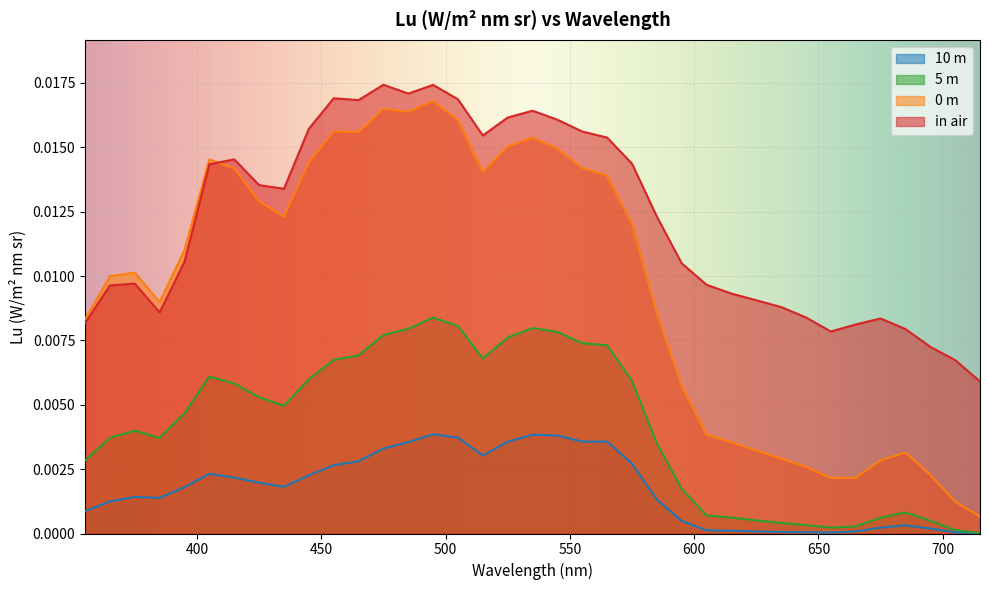

Reading left to right, list all the values displayed in this chart.

in air: 355=0.0	365=0.0	375=0.0	385=0.0	395=0.0	405=0.0	415=0.0	425=0.0	435=0.0	445=0.0	455=0.0	465=0.0	475=0.0	485=0.0	495=0.0	505=0.0	515=0.0	525=0.0	535=0.0	545=0.0	555=0.0	565=0.0	575=0.0	585=0.0	595=0.0	605=0.0	615=0.0	625=0.0	635=0.0	645=0.0	655=0.0	665=0.0	675=0.0	685=0.0	695=0.0	705=0.0	715=0.0
0 m: 355=0.0	365=0.0	375=0.0	385=0.0	395=0.0	405=0.0	415=0.0	425=0.0	435=0.0	445=0.0	455=0.0	465=0.0	475=0.0	485=0.0	495=0.0	505=0.0	515=0.0	525=0.0	535=0.0	545=0.0	555=0.0	565=0.0	575=0.0	585=0.0	595=0.0	605=0.0	615=0.0	625=0.0	635=0.0	645=0.0	655=0.0	665=0.0	675=0.0	685=0.0	695=0.0	705=0.0	715=0.0
5 m: 355=0.0	365=0.0	375=0.0	385=0.0	395=0.0	405=0.0	415=0.0	425=0.0	435=0.0	445=0.0	455=0.0	465=0.0	475=0.0	485=0.0	495=0.0	505=0.0	515=0.0	525=0.0	535=0.0	545=0.0	555=0.0	565=0.0	575=0.0	585=0.0	595=0.0	605=0.0	615=0.0	625=0.0	635=0.0	645=0.0	655=0.0	665=0.0	675=0.0	685=0.0	695=0.0	705=0.0	715=0.0
10 m: 355=0.0	365=0.0	375=0.0	385=0.0	395=0.0	405=0.0	415=0.0	425=0.0	435=0.0	445=0.0	455=0.0	465=0.0	475=0.0	485=0.0	495=0.0	505=0.0	515=0.0	525=0.0	535=0.0	545=0.0	555=0.0	565=0.0	575=0.0	585=0.0	595=0.0	605=0.0	615=0.0	625=0.0	635=0.0	645=0.0	655=0.0	665=0.0	675=0.0	685=0.0	695=0.0	705=0.0	715=0.0